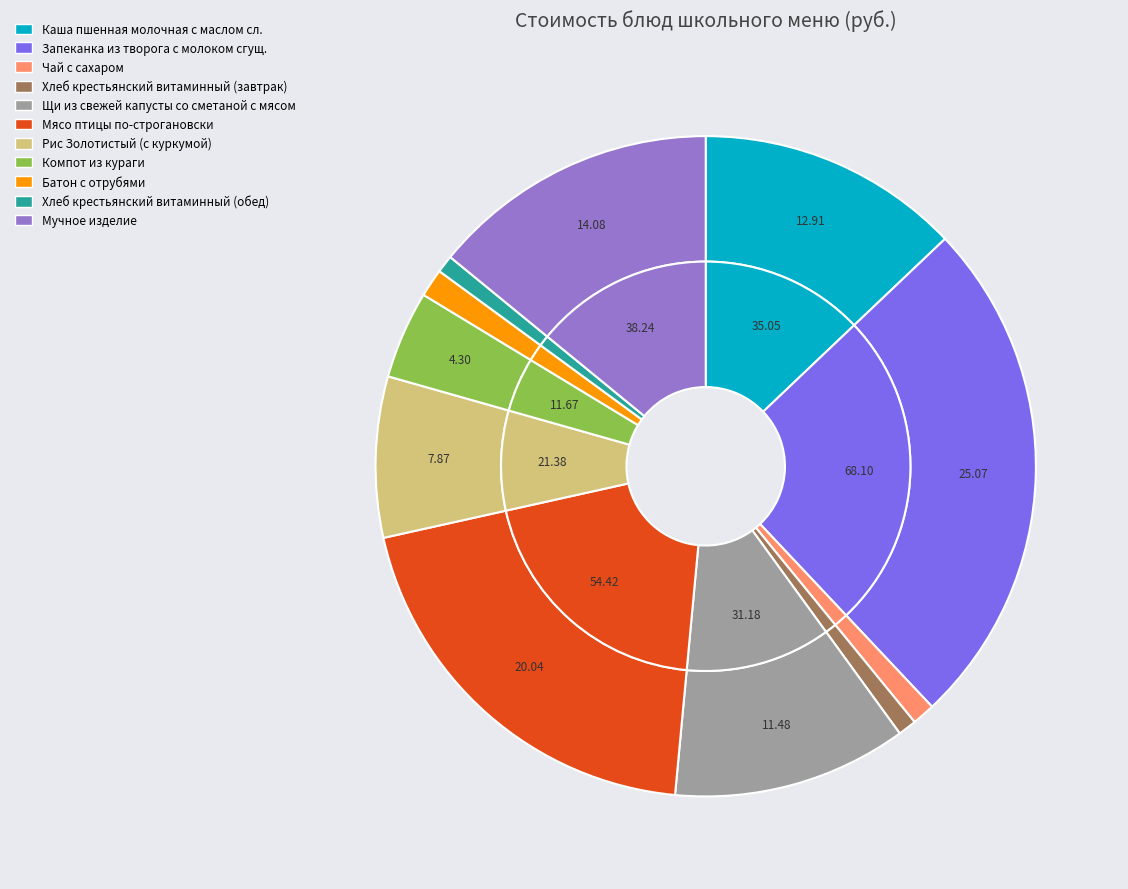

What is the smallest slice in the pie chart?

Хлеб крестьянский витаминный (обед)